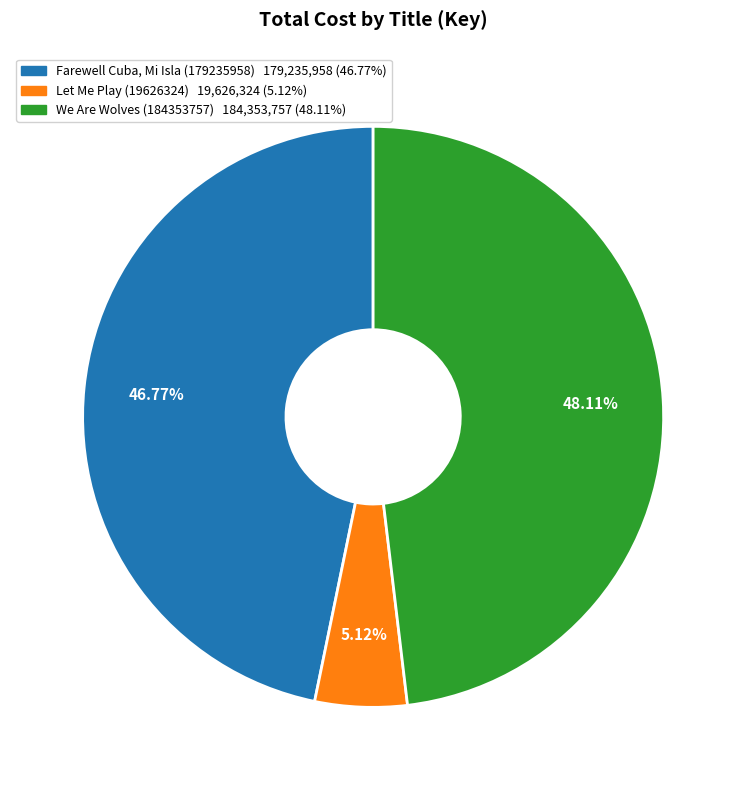

To the nearest percent, what is the average slice percentage?

33%